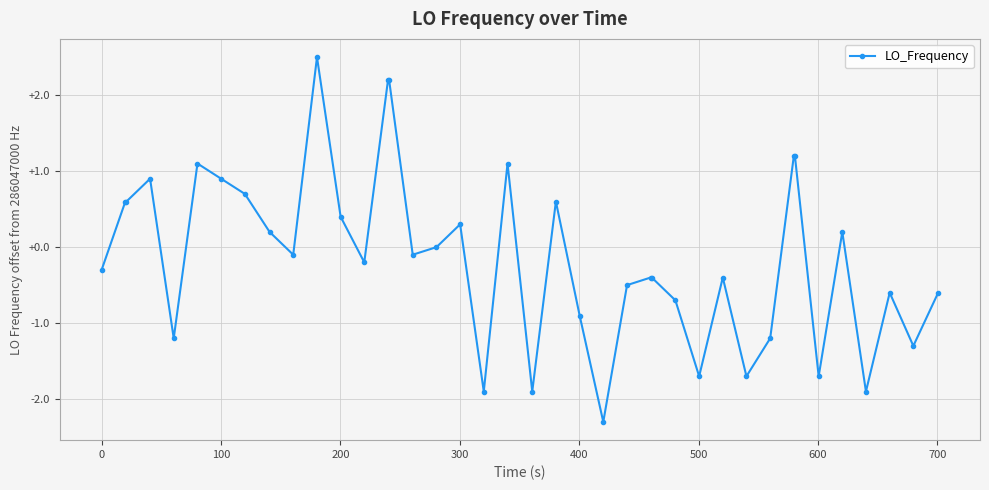

Is this an area chart (filled region under the line)?

No